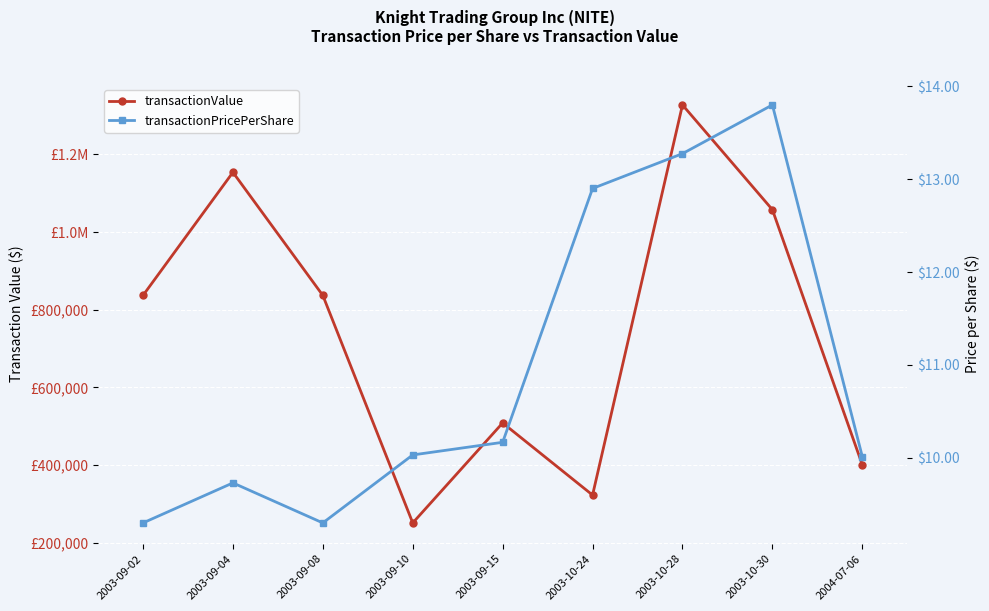

What is the minimum value shown in the chart?

9.3